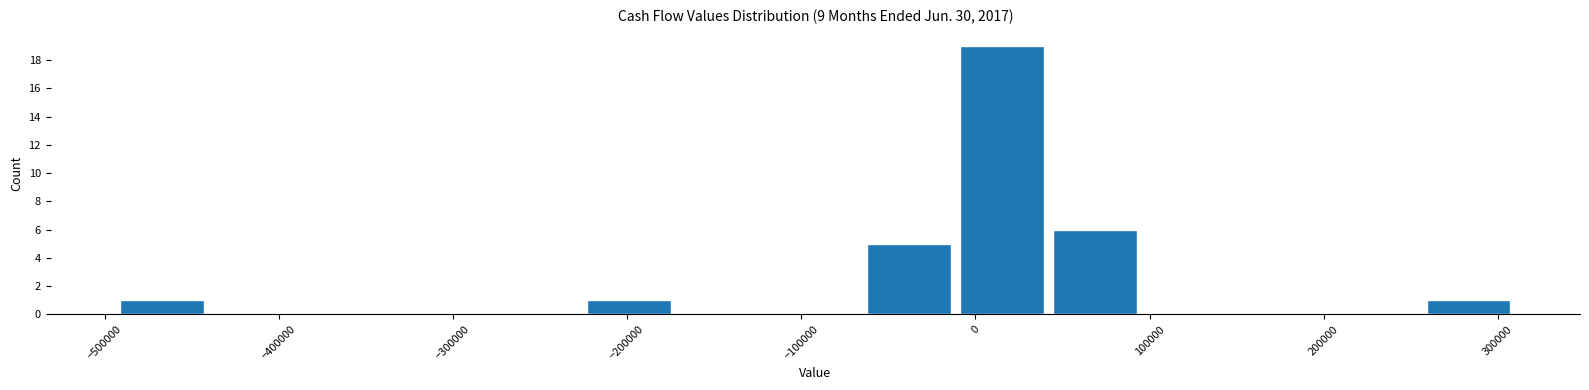

Which range on the x-axis has the tallest bar?

-10000 to 40000